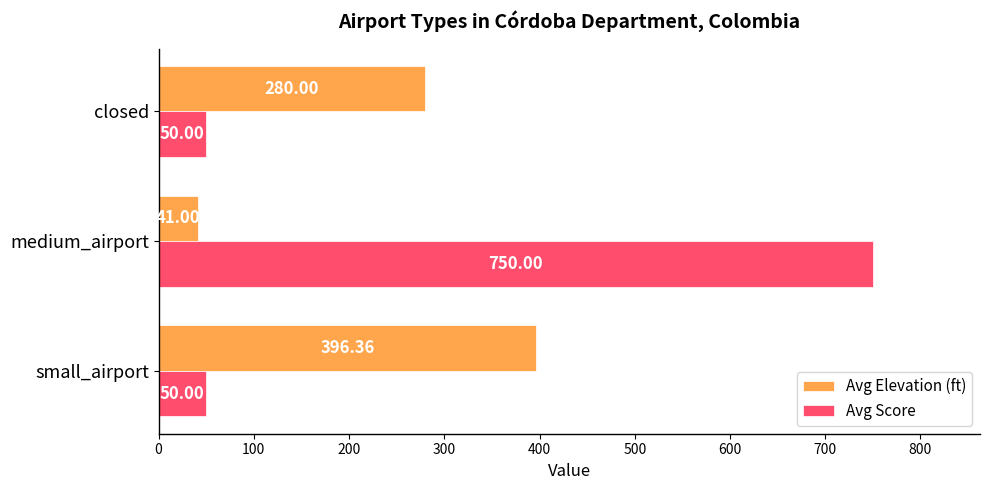

What is the average value of the Avg Score series?

283.3